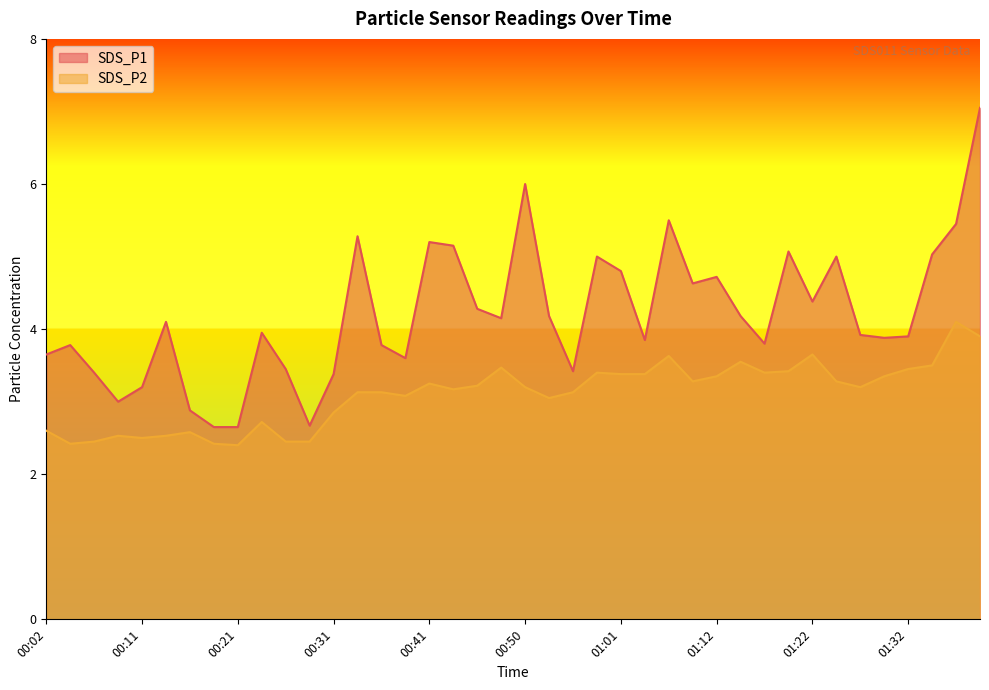

What is the label of the 12th point from the left?

00:28